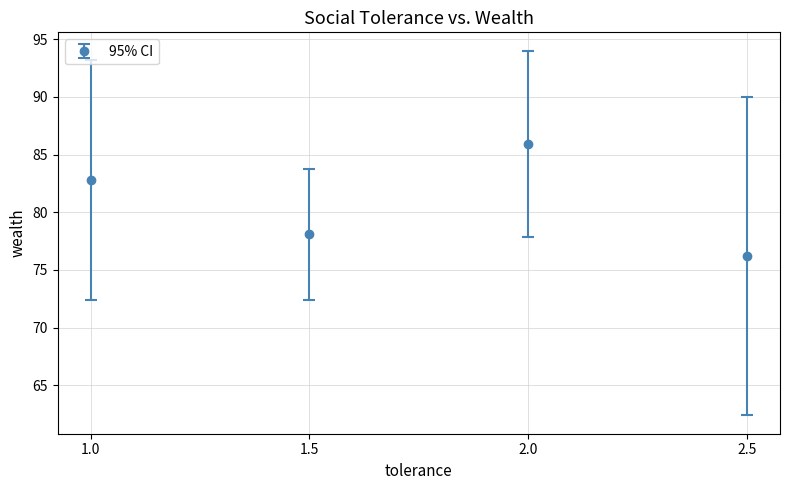

What is the change in value from 1.5 to 2.0?

+7.8